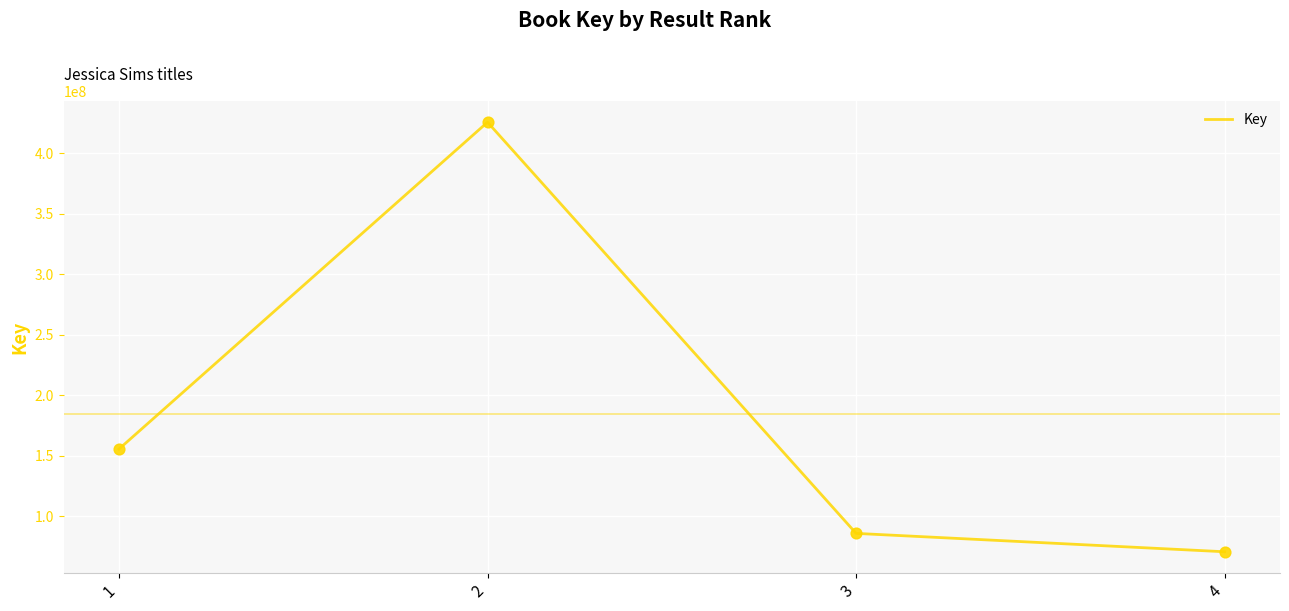

Which has a higher value, 4 or 1?

1